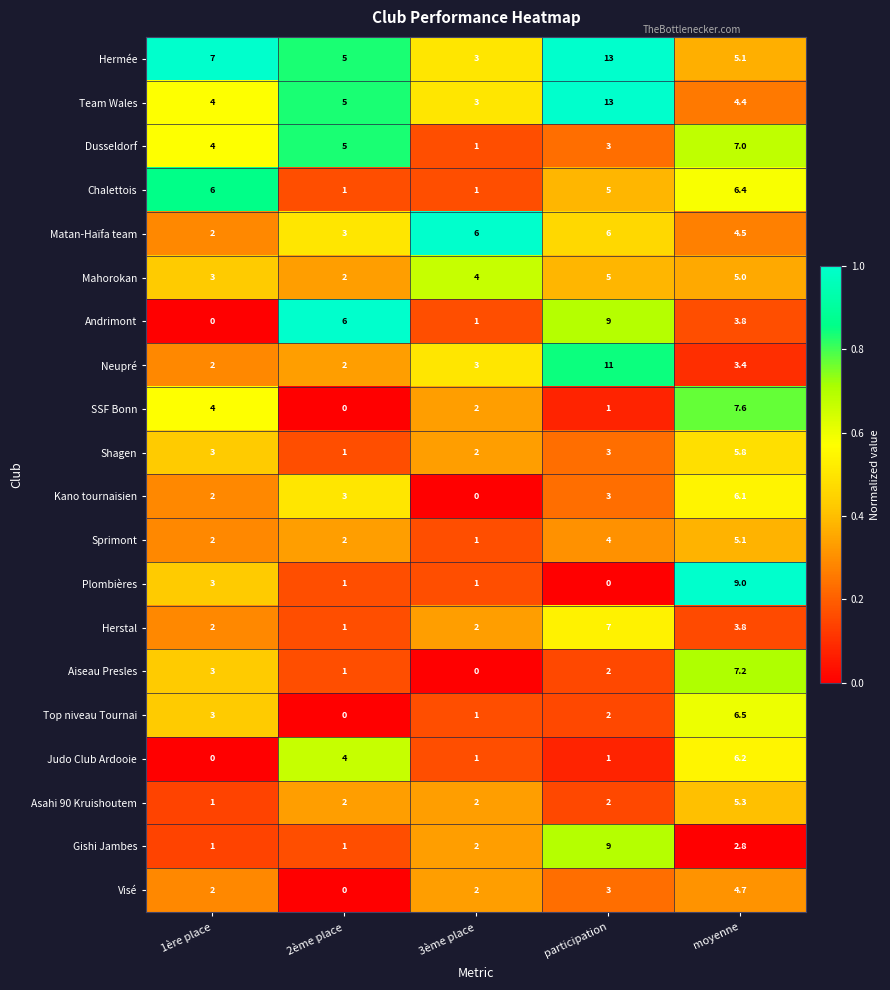

What is the lowest value of the Gishi Jambes series?

1.0